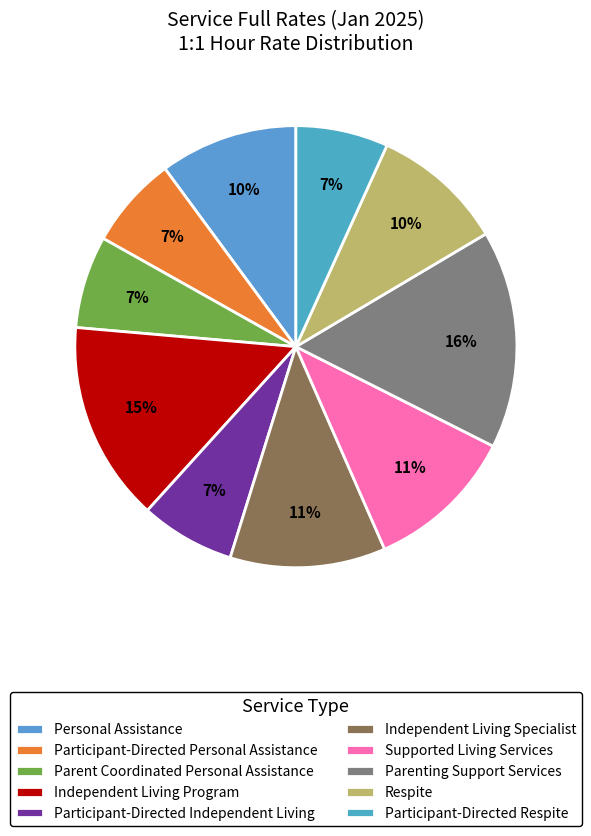

To the nearest percent, what is the difference between the Parenting Support Services and Personal Assistance slice percentages?

6%